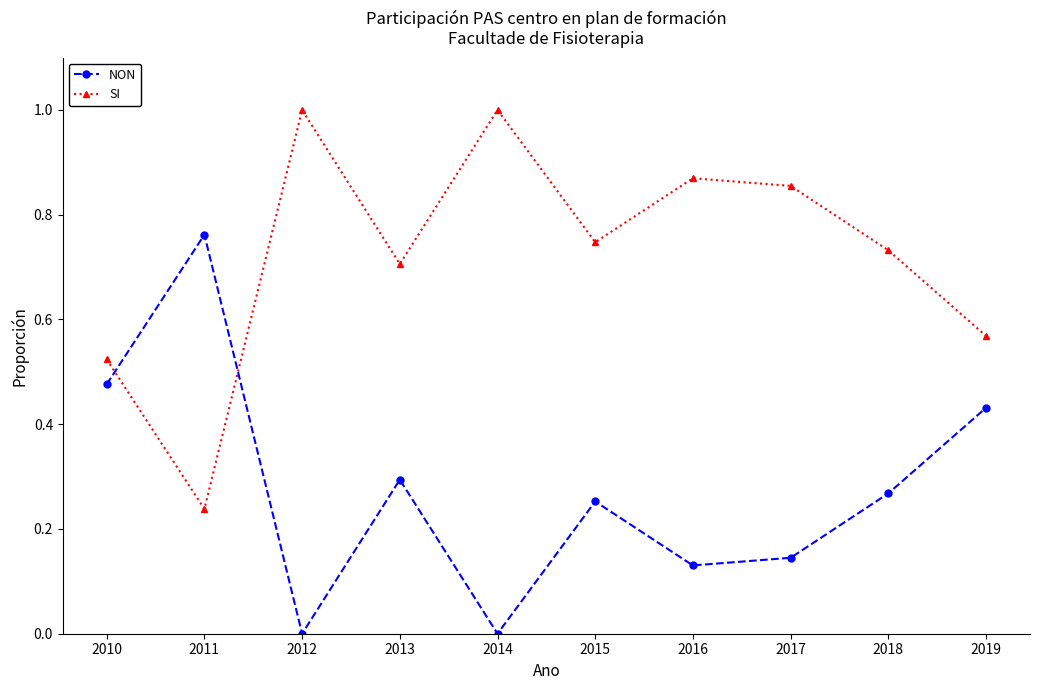

List the series in order of their overall mean, lowest first.

NON, SI